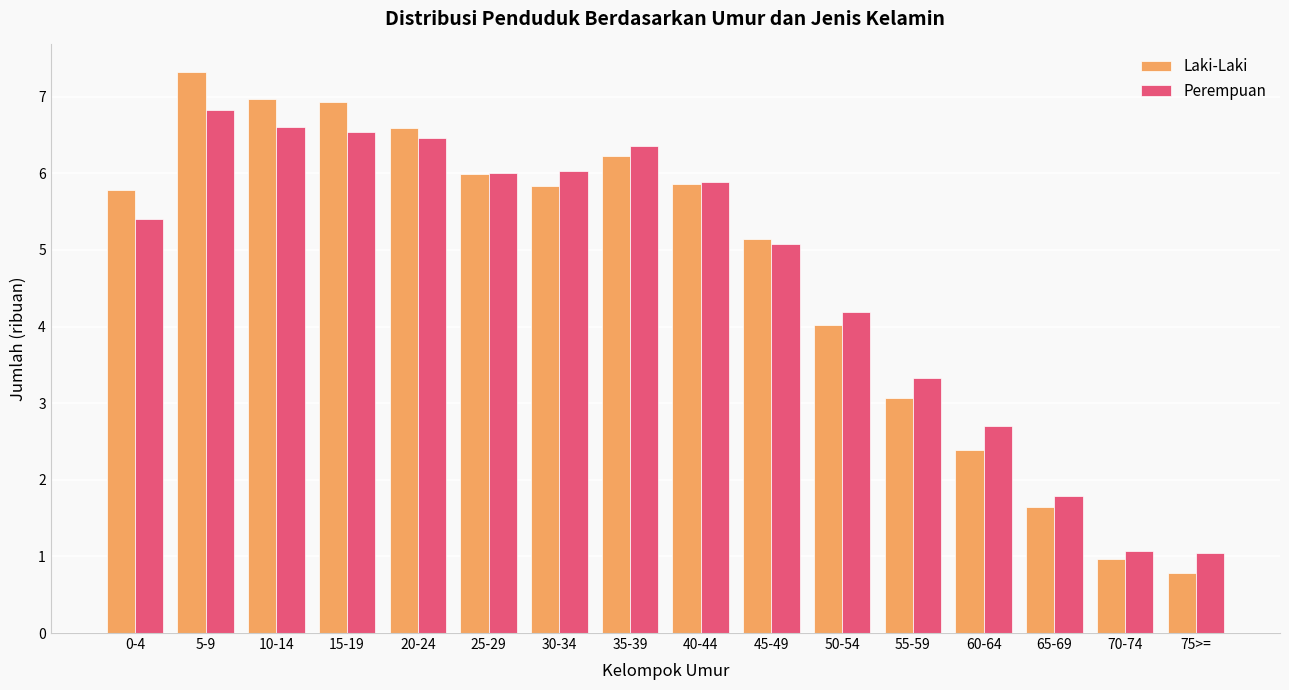

At which category is the sum across all series the highest?

5-9